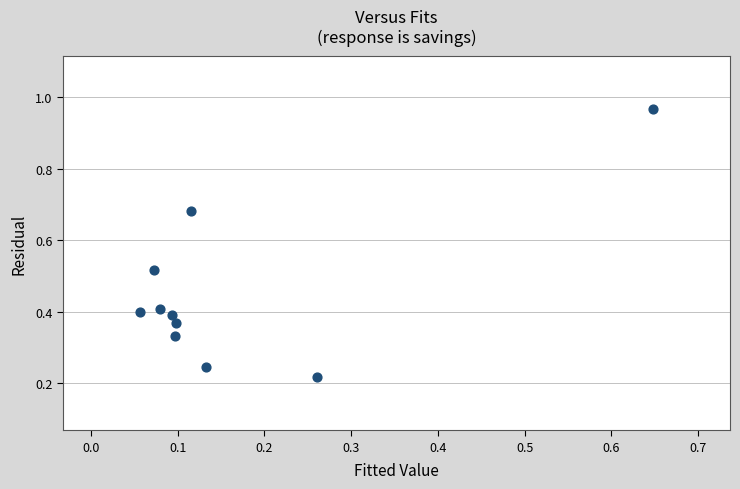

What is the range of X values (max minus min)?

0.6